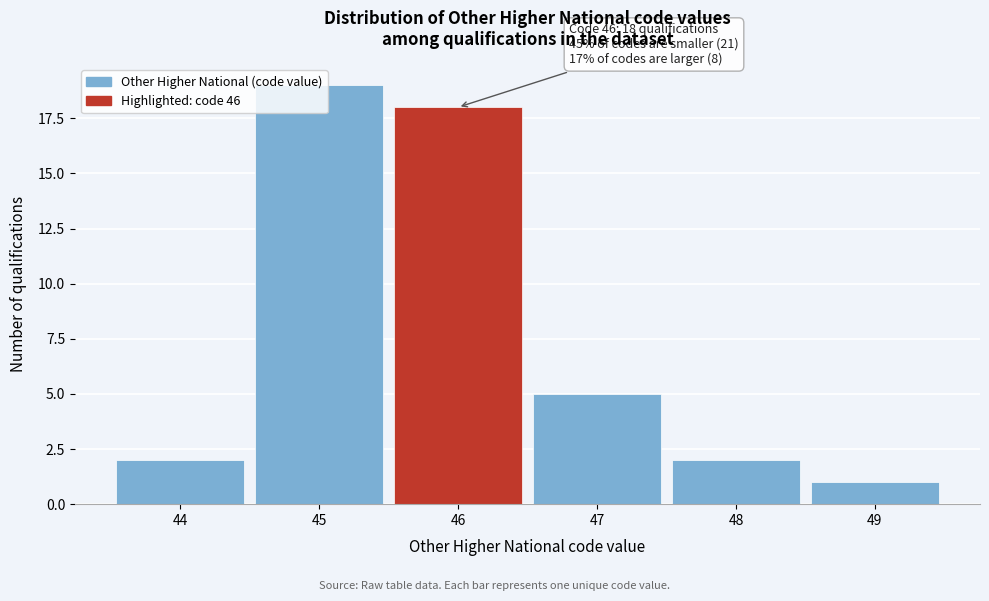

Which range on the x-axis has the tallest bar?

44.5 to 45.5